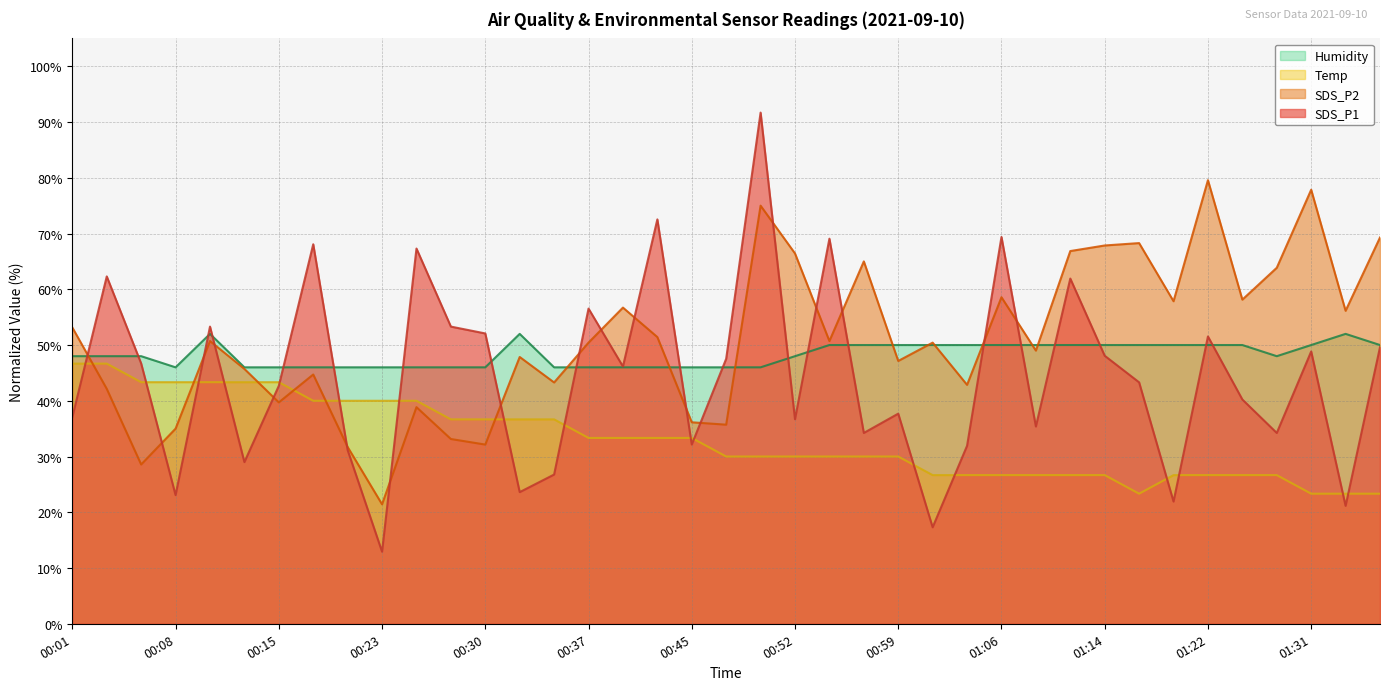

What is the label of the 39th point from the left?

01:36